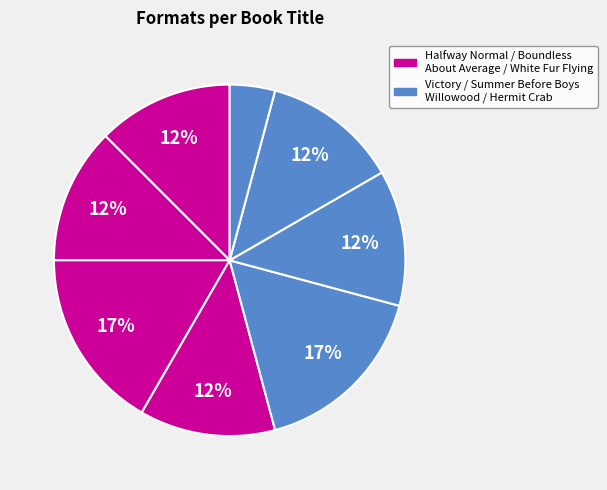

How many slices are in this pie chart?

8